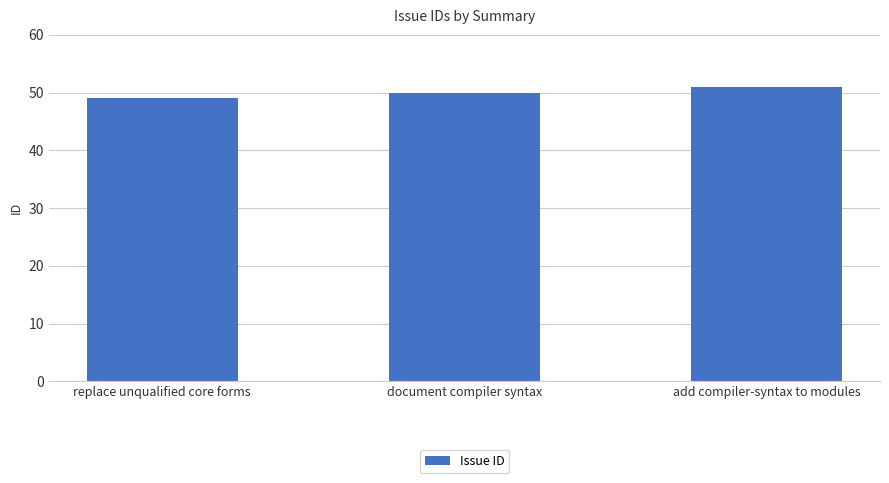

Reading left to right, transcribe all the data shown in this chart.

49	50	51